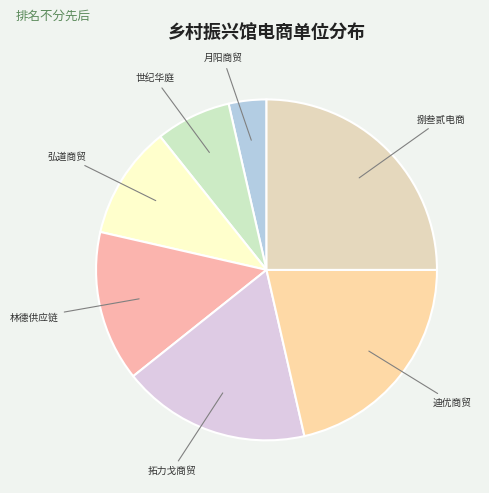

Which has a higher value, 迪优商贸 or 捌叁贰电商?

捌叁贰电商